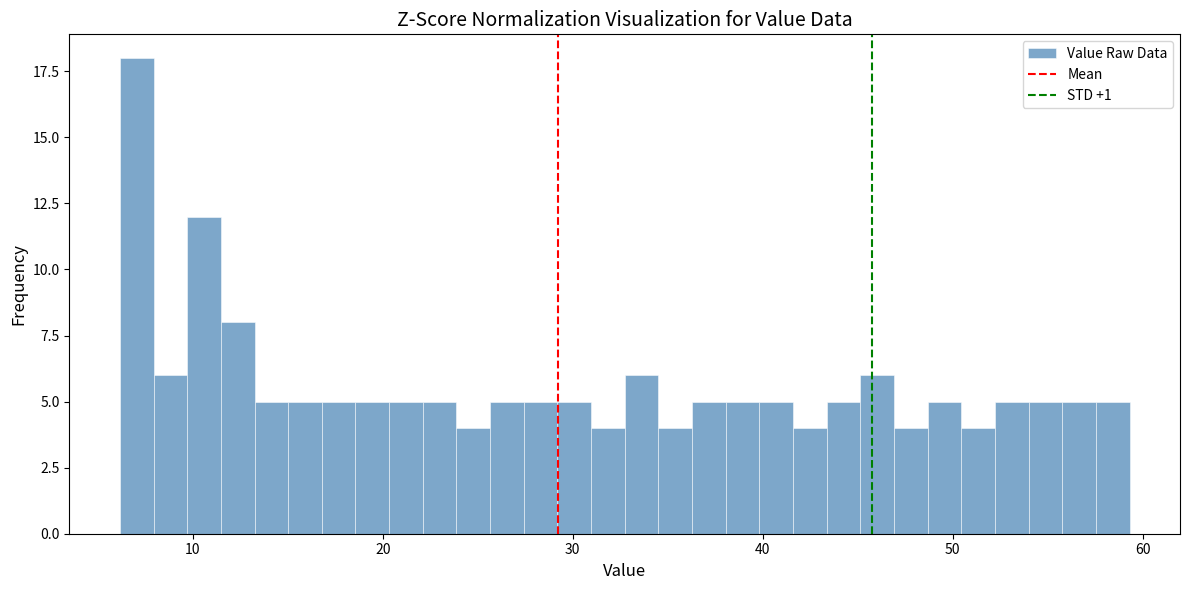

Read against the x-axis, roughly where is the centre of the tallest bar?

7